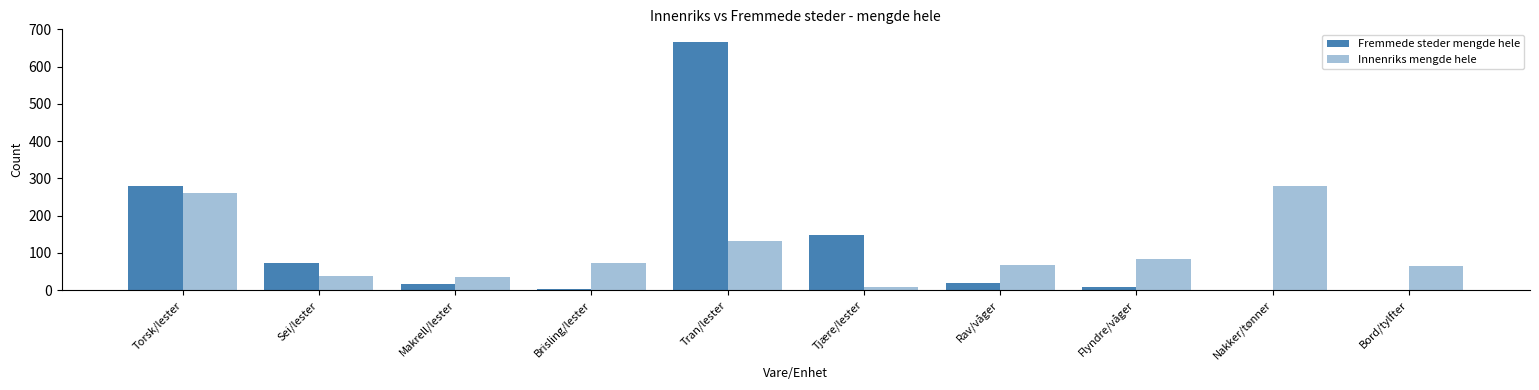

Reading left to right, list all the values displayed in this chart.

Fremmede steder mengde hele: Torsk/lester=280	Sei/lester=74	Makrell/lester=17	Brisling/lester=4	Tran/lester=667	Tjære/lester=147	Rav/våger=20	Flyndre/våger=8	Nakker/tønner=0	Bord/tylfter=0
Innenriks mengde hele: Torsk/lester=261	Sei/lester=38	Makrell/lester=36	Brisling/lester=72	Tran/lester=133	Tjære/lester=9	Rav/våger=69	Flyndre/våger=85	Nakker/tønner=279	Bord/tylfter=65